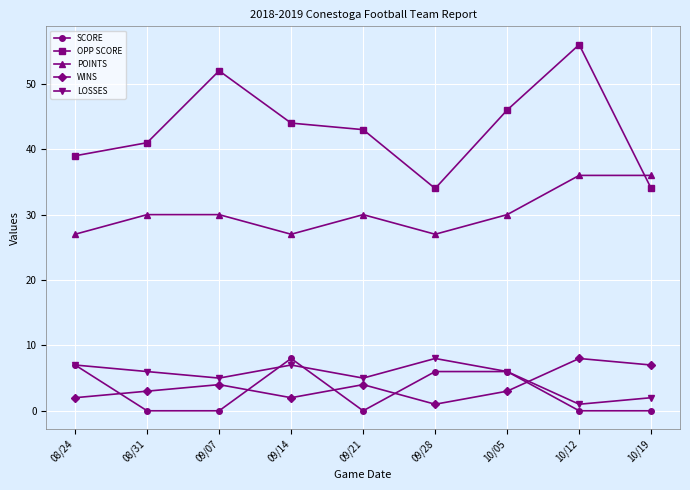

Reading left to right, transcribe all the data shown in this chart.

SCORE: 7	0	0	8	0	6	6	0	0
OPP SCORE: 39	41	52	44	43	34	46	56	34
POINTS: 27	30	30	27	30	27	30	36	36
WINS: 2	3	4	2	4	1	3	8	7
LOSSES: 7	6	5	7	5	8	6	1	2